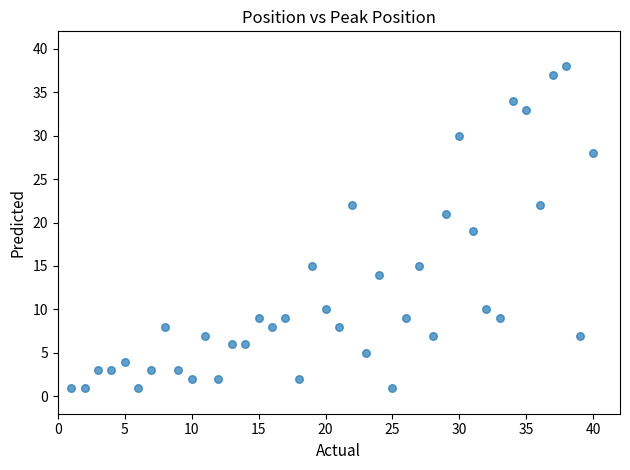

What is the range of Y values (max minus min)?

37